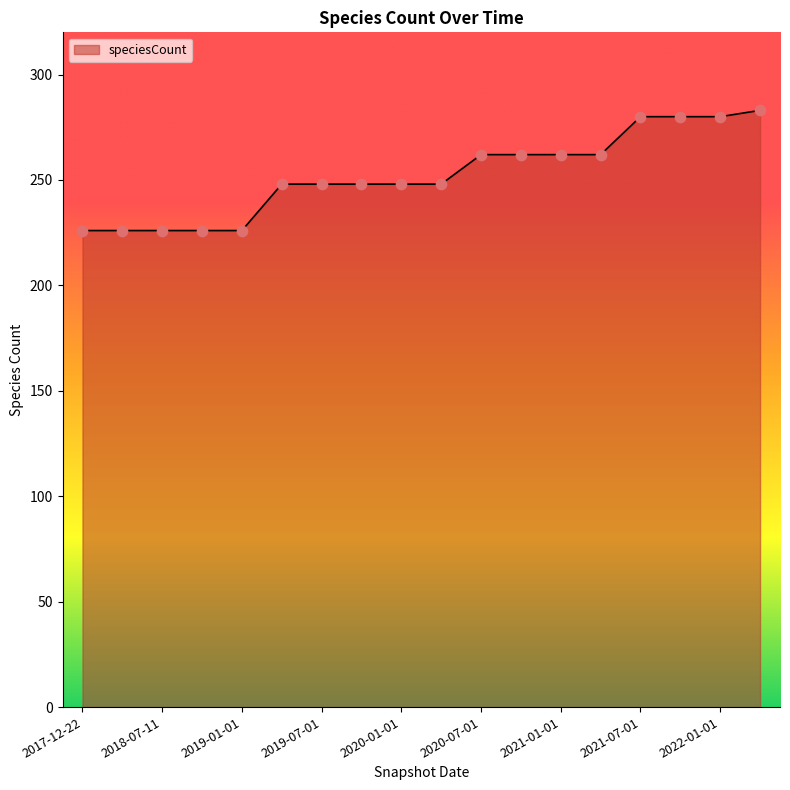

What is the difference between the maximum and minimum values?

57